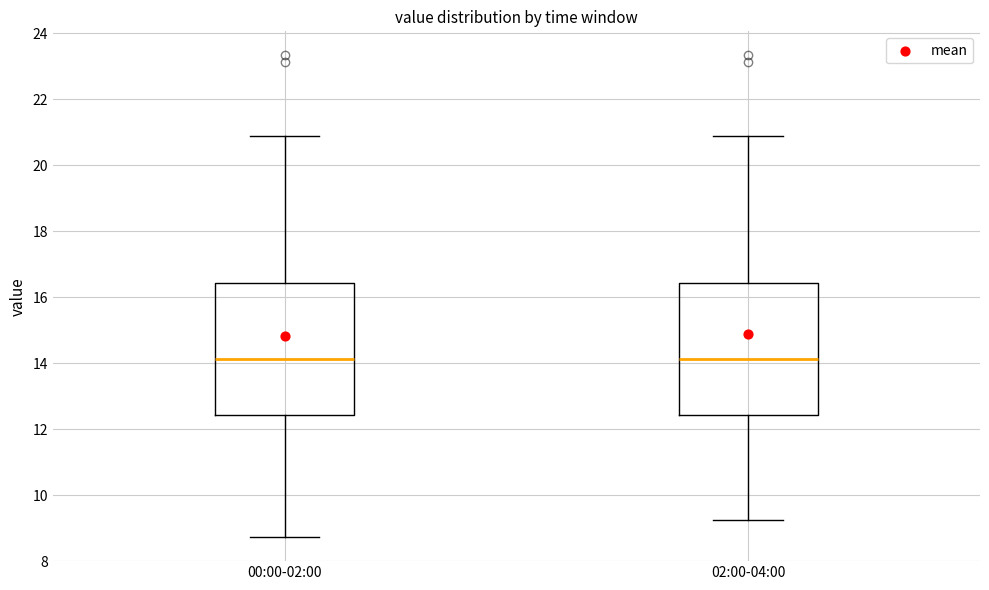

Where is the upper edge of the box for 00:00-02:00 on the y-axis? The values are not printed on the chart, so give them approximately, as read against the axis.

16.4